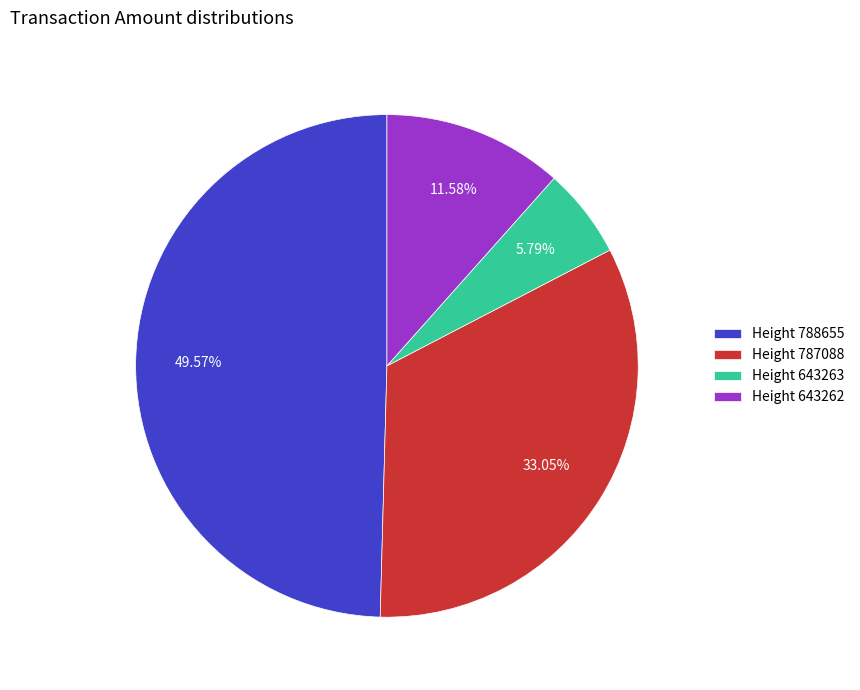

Rank the categories by value from highest to lowest.

Height 788655, Height 787088, Height 643262, Height 643263